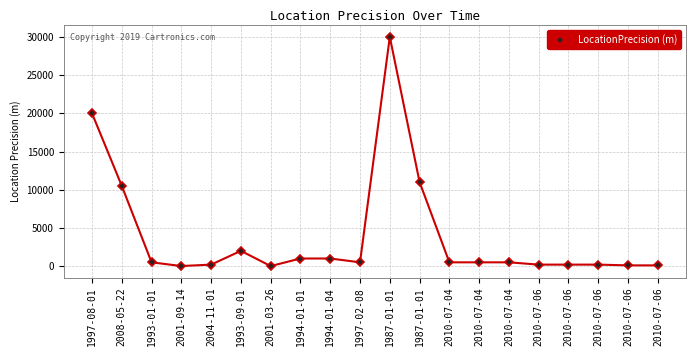

Reading left to right, extract all data points from this chart.

1997-08-01=20000	2008-05-22=10500	1993-01-01=500	2001-09-14=15	2004-11-01=200	1993-09-01=2000	2001-03-26=10	1994-01-01=1000	1994-01-04=1000	1997-02-08=500	1987-01-01=30000	1987-01-01=11000	2010-07-04=500	2010-07-04=500	2010-07-04=500	2010-07-06=200	2010-07-06=200	2010-07-06=200	2010-07-06=100	2010-07-06=100